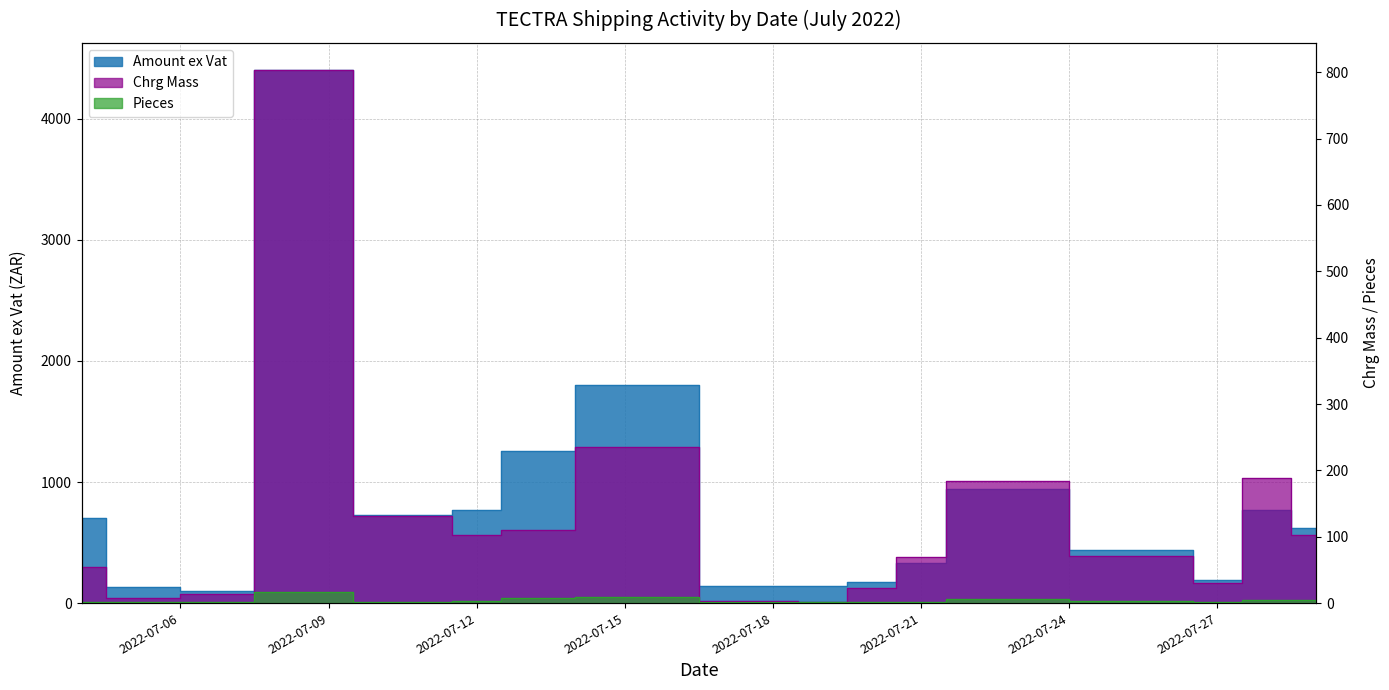

True or false: Amount ex Vat and Chrg Mass cross at least once.

False